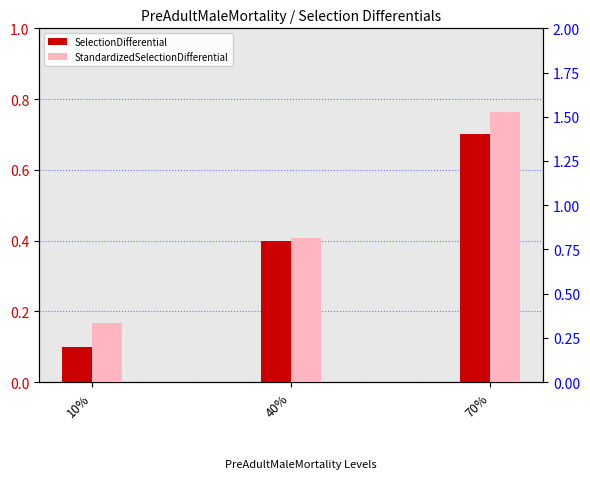

What is the value of the SelectionDifferential bar at the 3rd from the left?

0.7